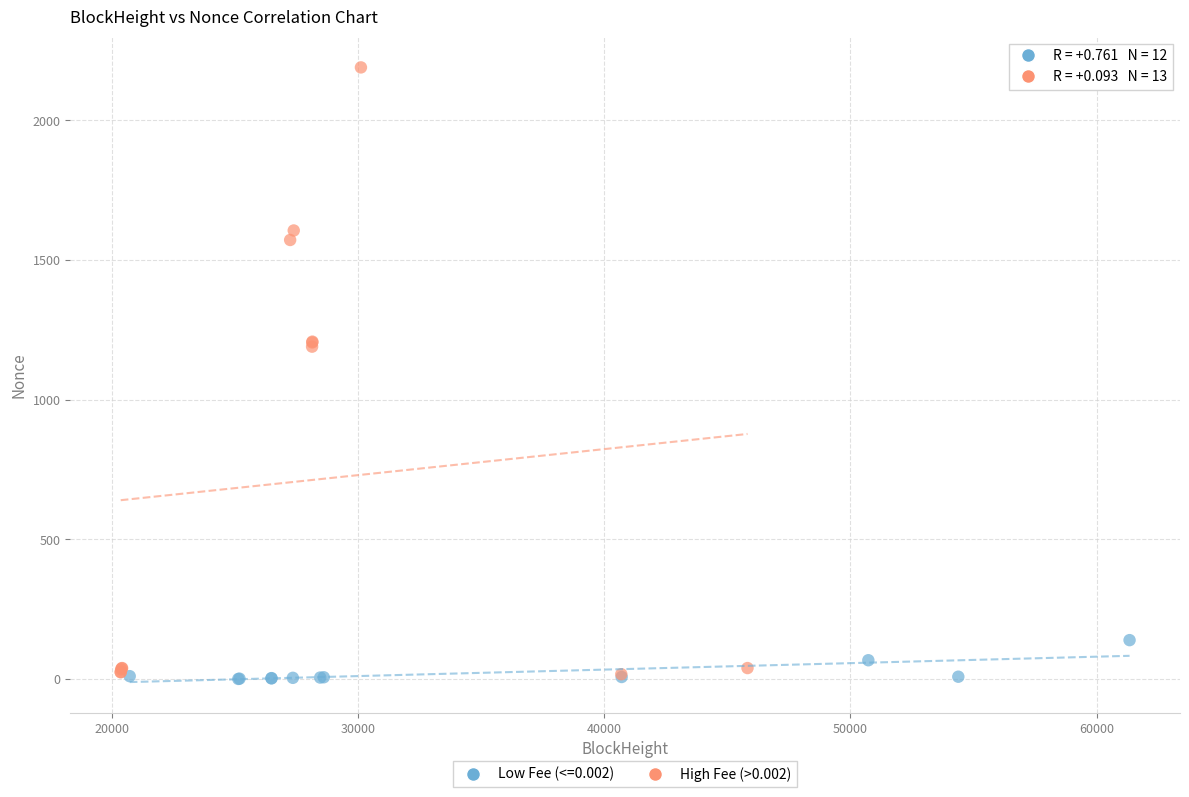

Which series has the largest Y range (max minus min)?

High Fee (>0.002)